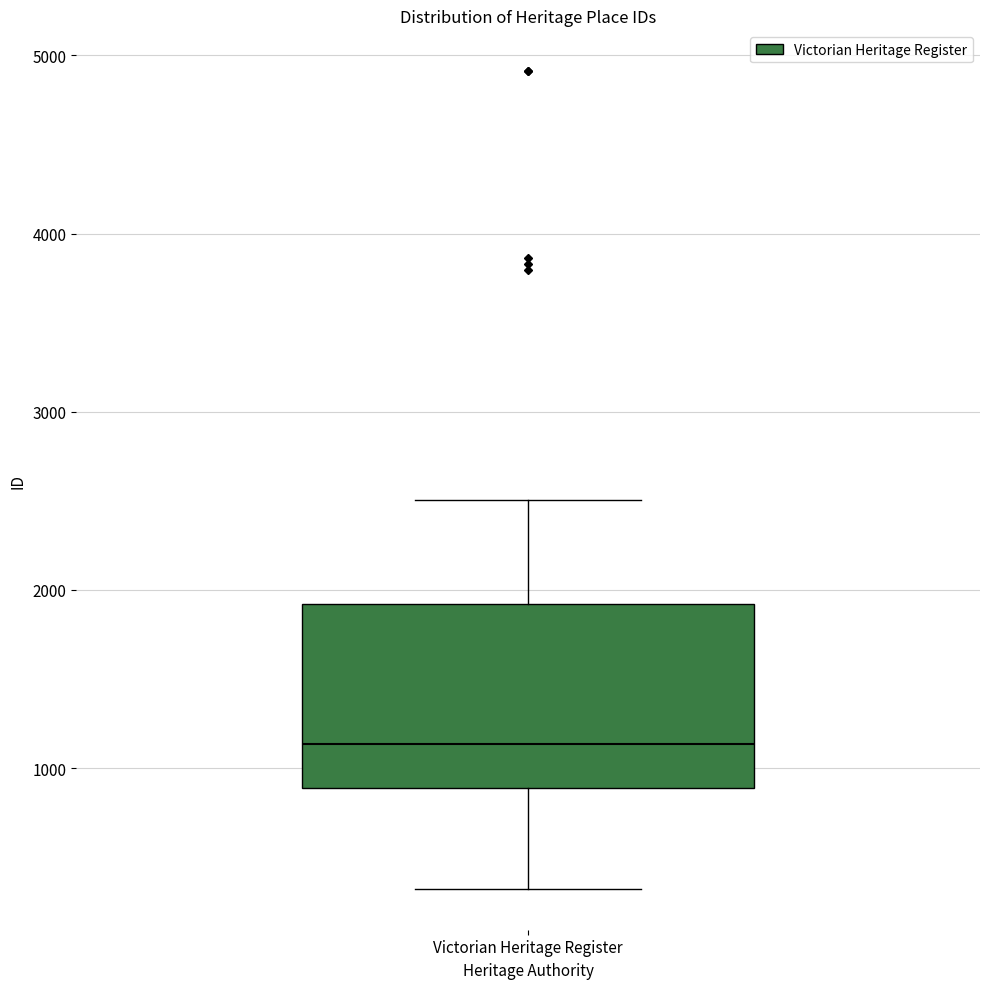

Transcribe this box plot: give where the median line is, the range the box spans, and where the two whiskers end, as read against the y-axis. The values are not printed on the chart, so give them approximately, as read against the axis.

median 1100, box 900 to 1900, whiskers 300 to 2500